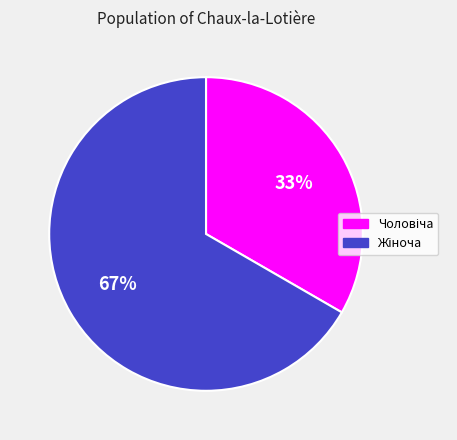

To the nearest percent, what is the average slice percentage?

50%